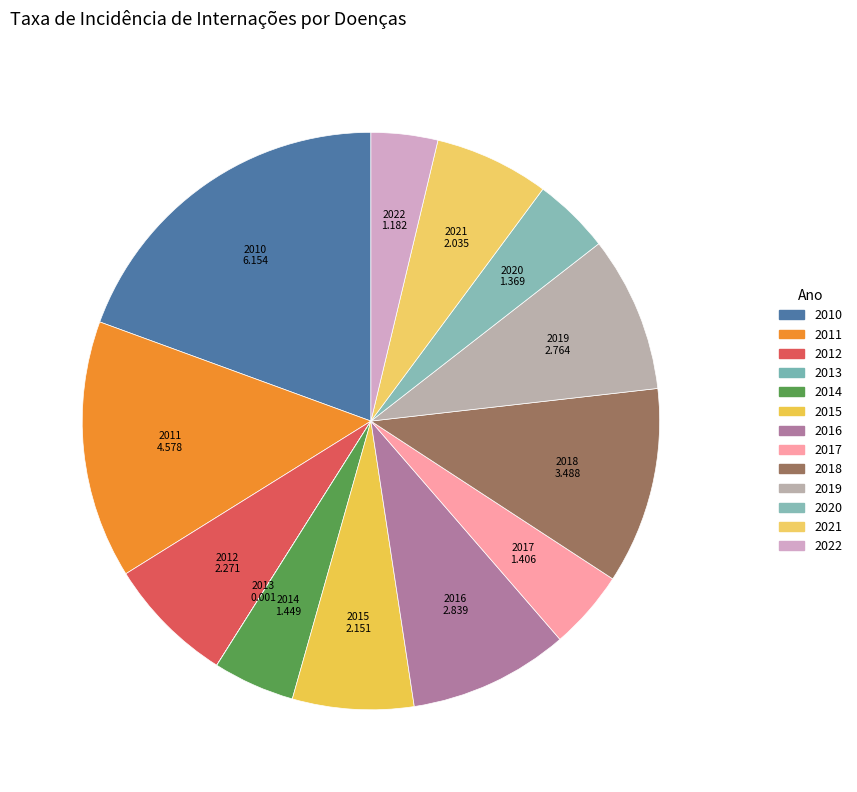

Is there a majority slice in this chart?

No